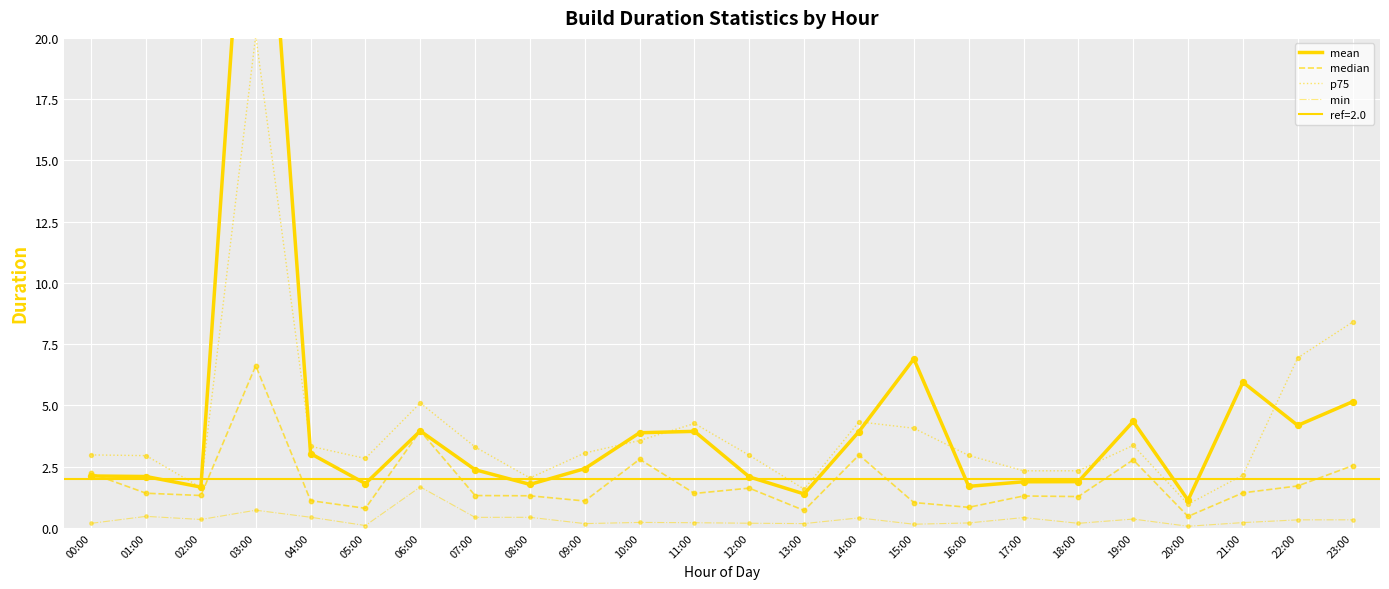

Is the value of mean at 13:00 greater than the value of min at 08:00?

Yes